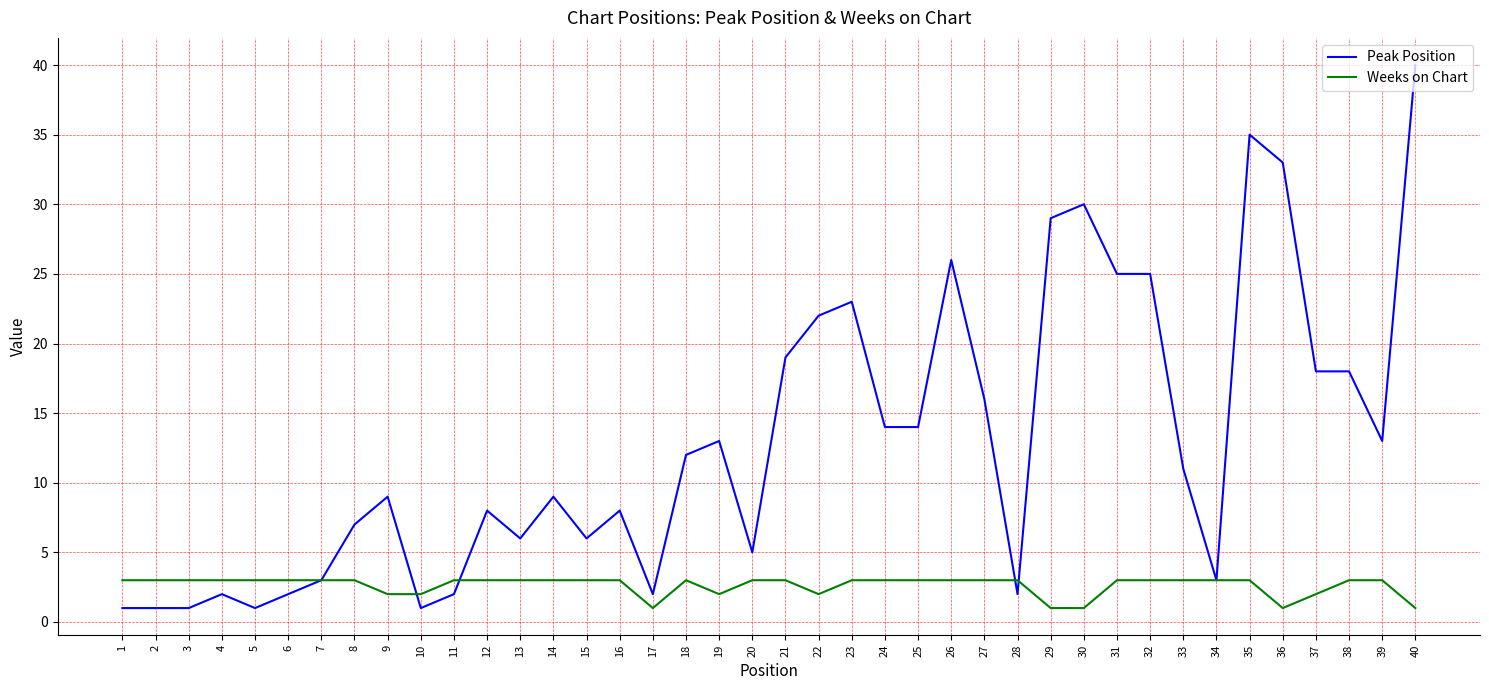

What is the highest value of the Peak Position series?

40